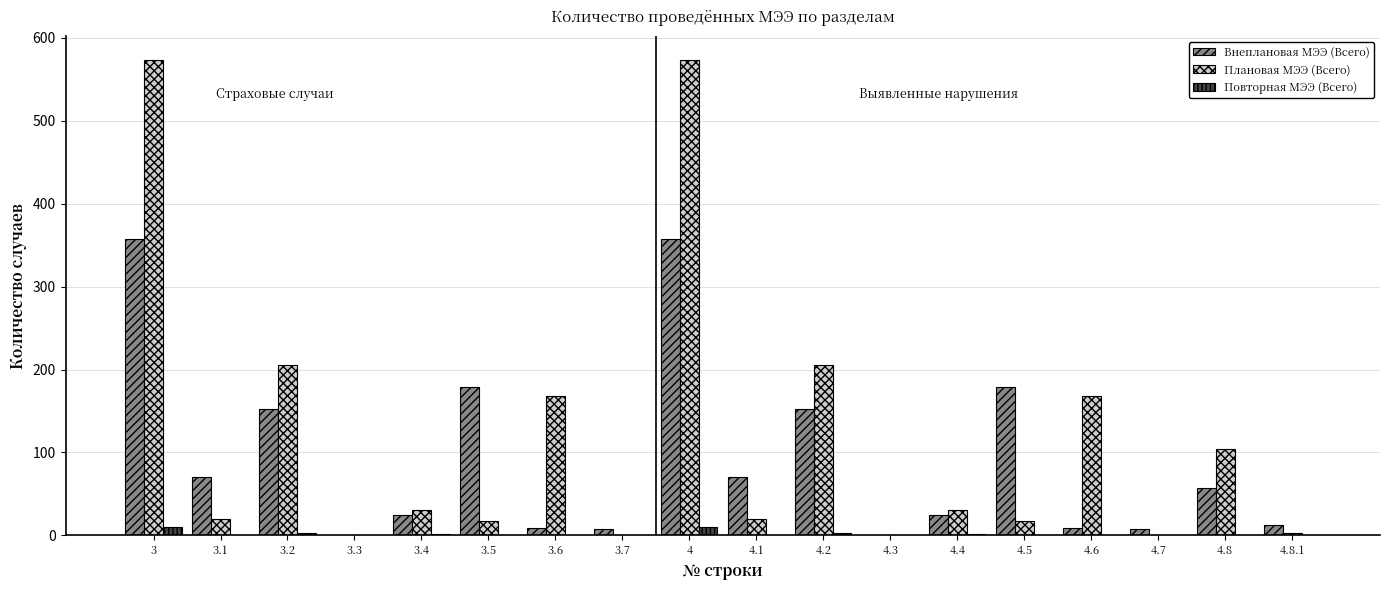

Is the value of Повторная МЭЭ (Всего) at 4.8.1 greater than the value of Плановая МЭЭ (Всего) at 4.4?

No